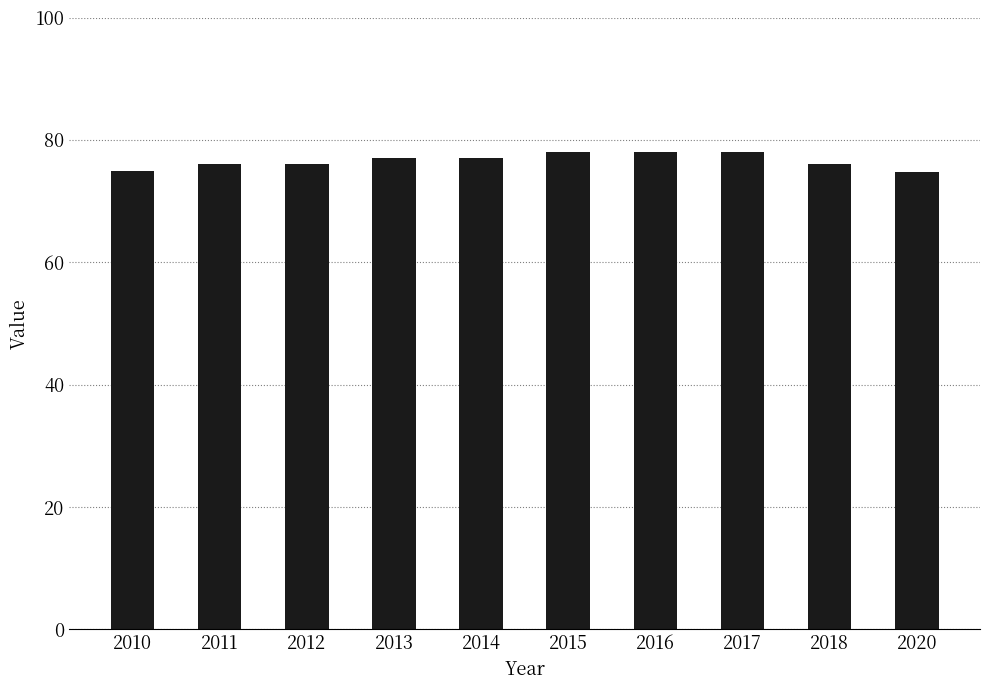

What is the average value?

76.6